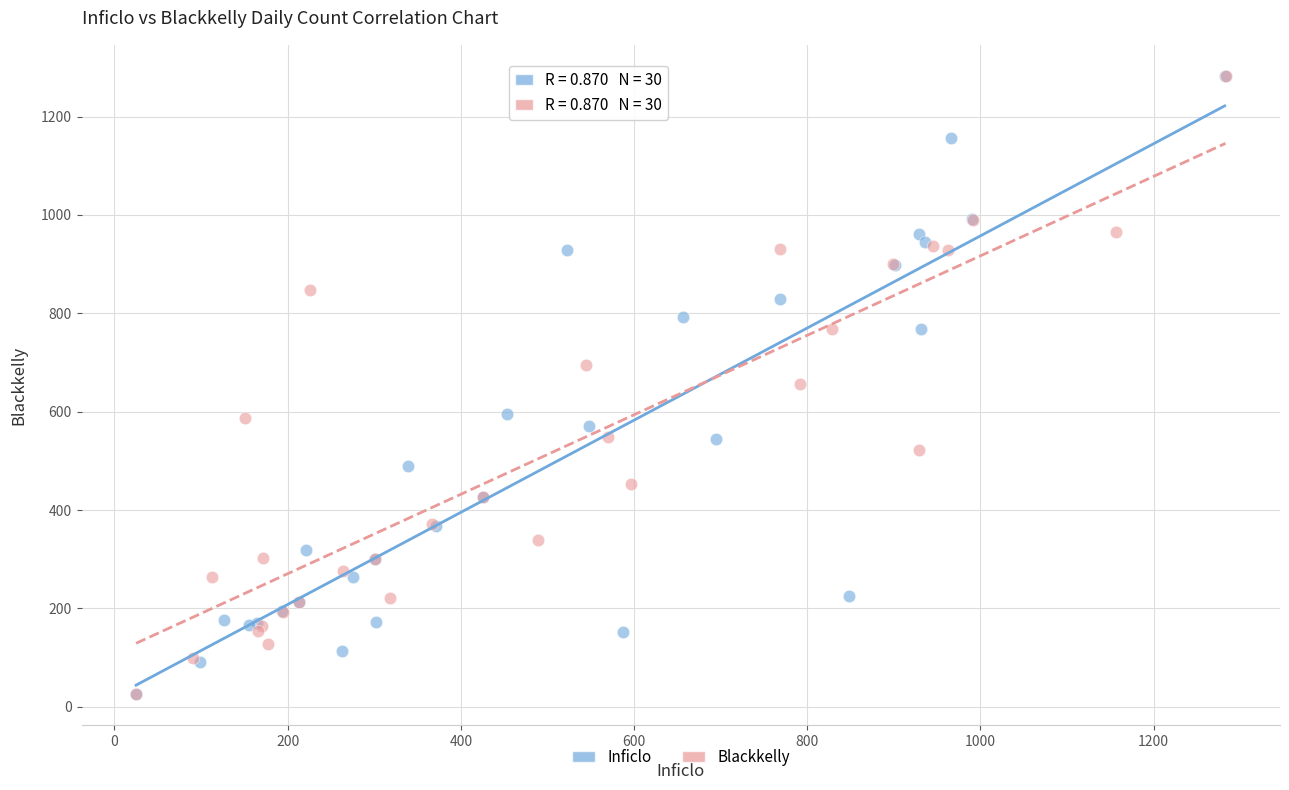

Which series has the largest Y range (max minus min)?

Inficlo